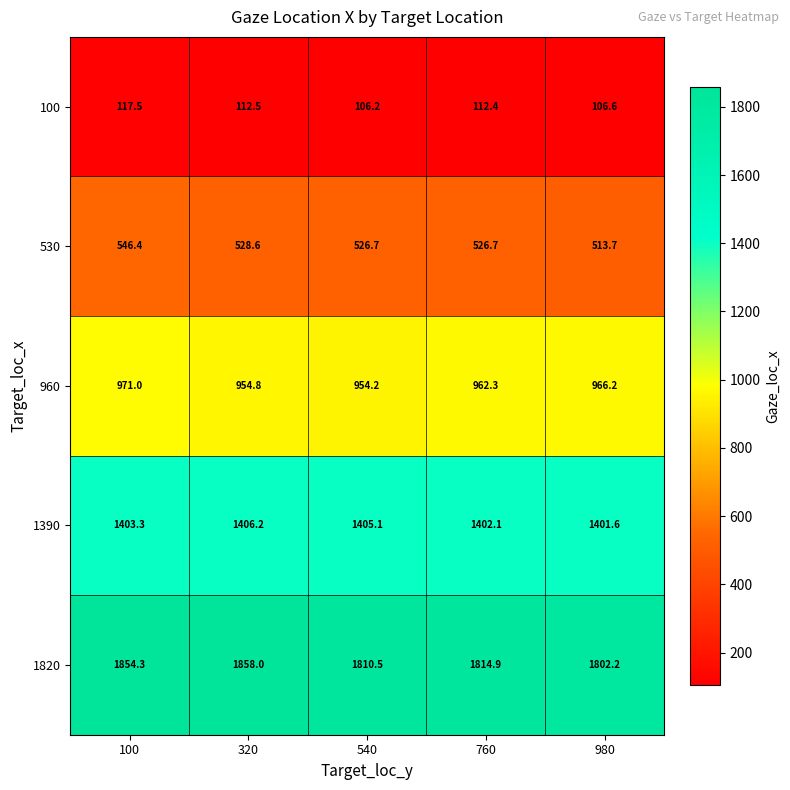

True or false: 530 has a value of 528.6 at 320.

True